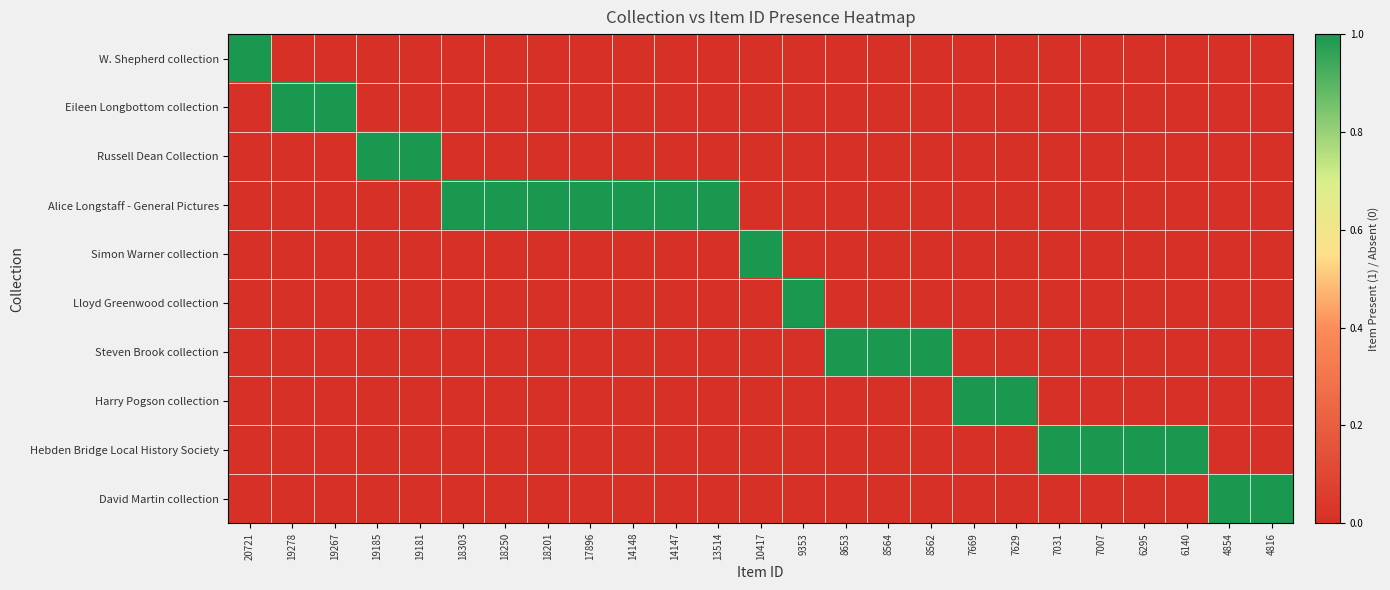

How many categories are shown in the chart?

25